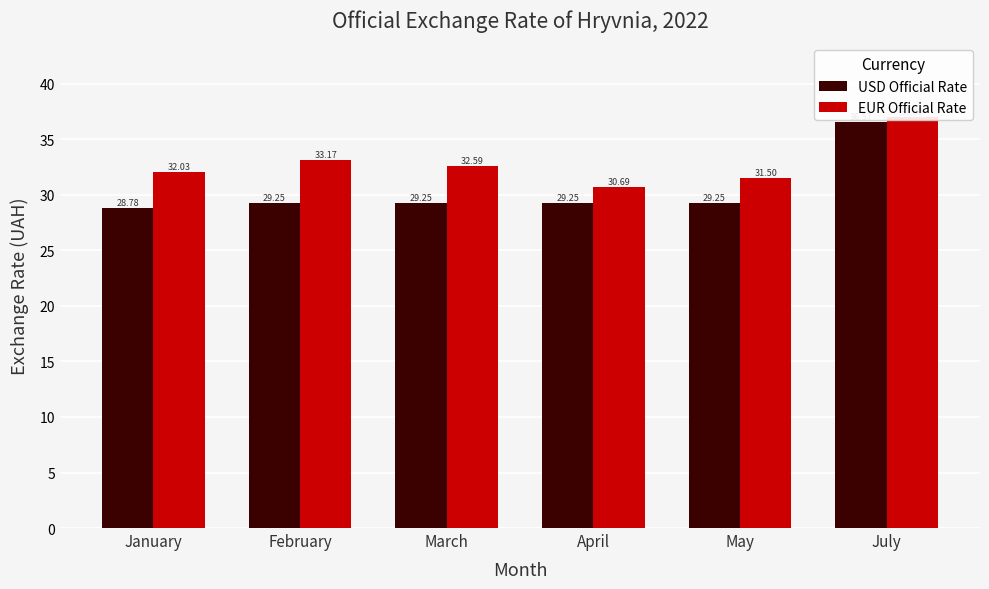

Rank the series at July from lowest to highest value.

USD Official Rate, EUR Official Rate